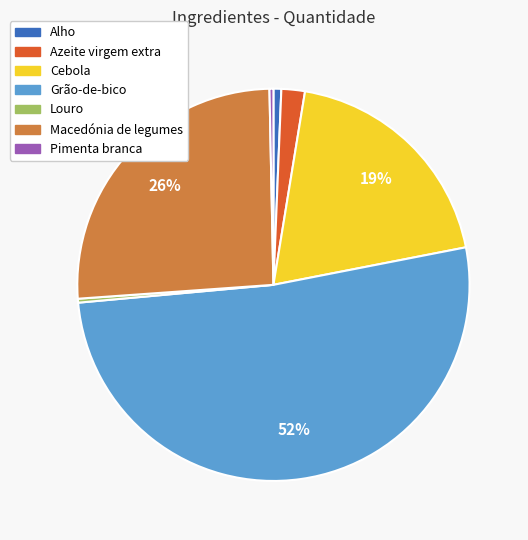

Which category has the biggest portion of the pie?

Grão-de-bico